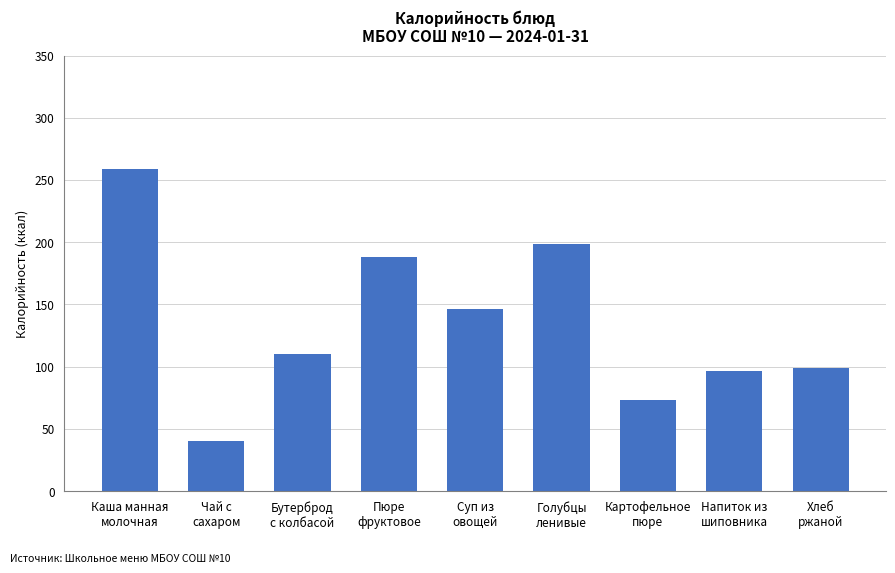

The value at Голубцы
ленивые is 130.1. True or false?

False